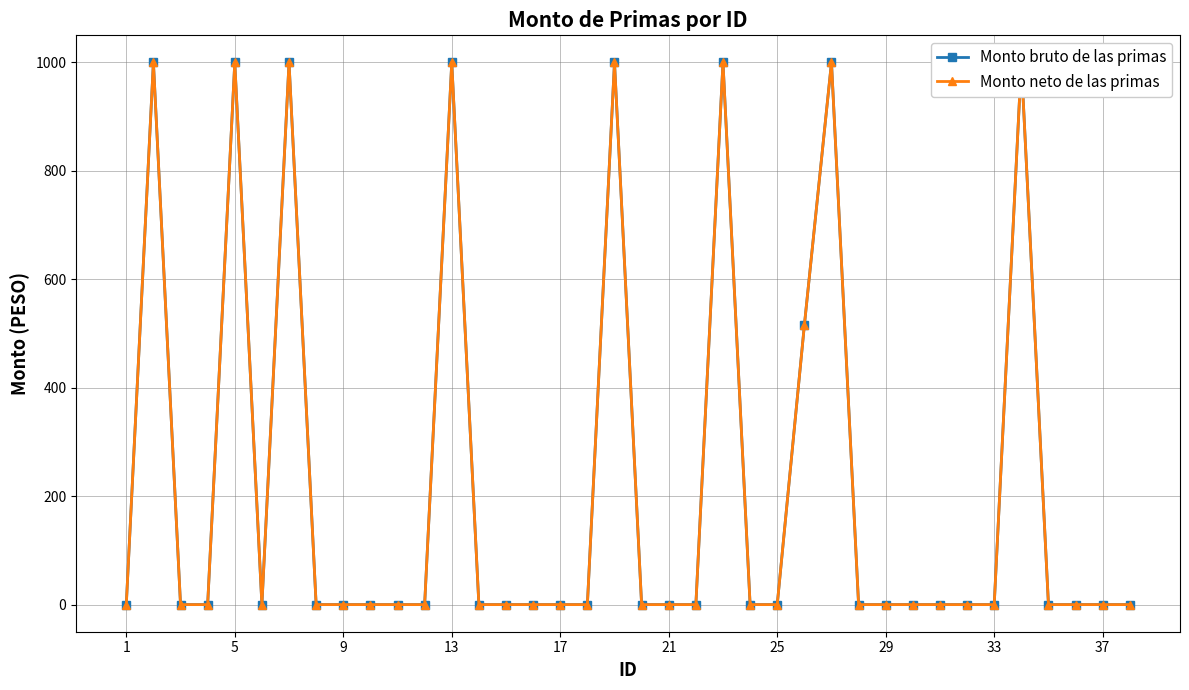

True or false: Monto neto de las primas has more than 2 points higher than both neighbors.

True